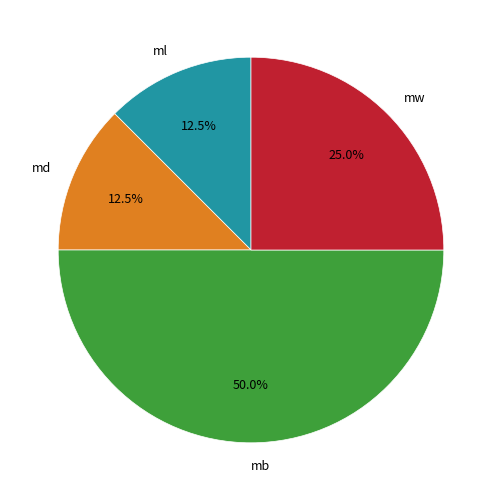

Count the number of slices in the pie.

4